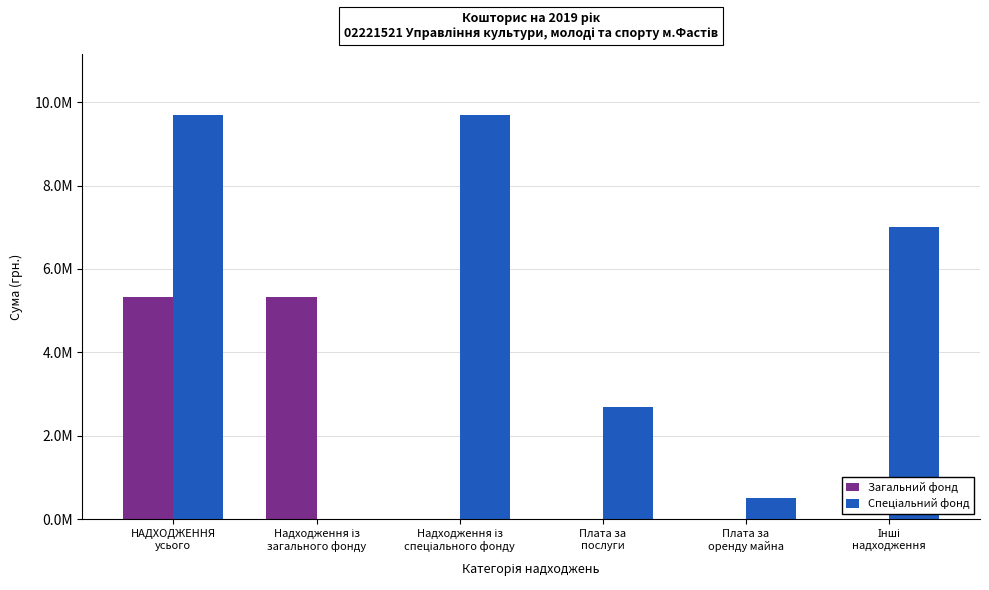

Between Надходження із
загального фонду and Плата за
послуги, which series saw the biggest shift?

Загальний фонд